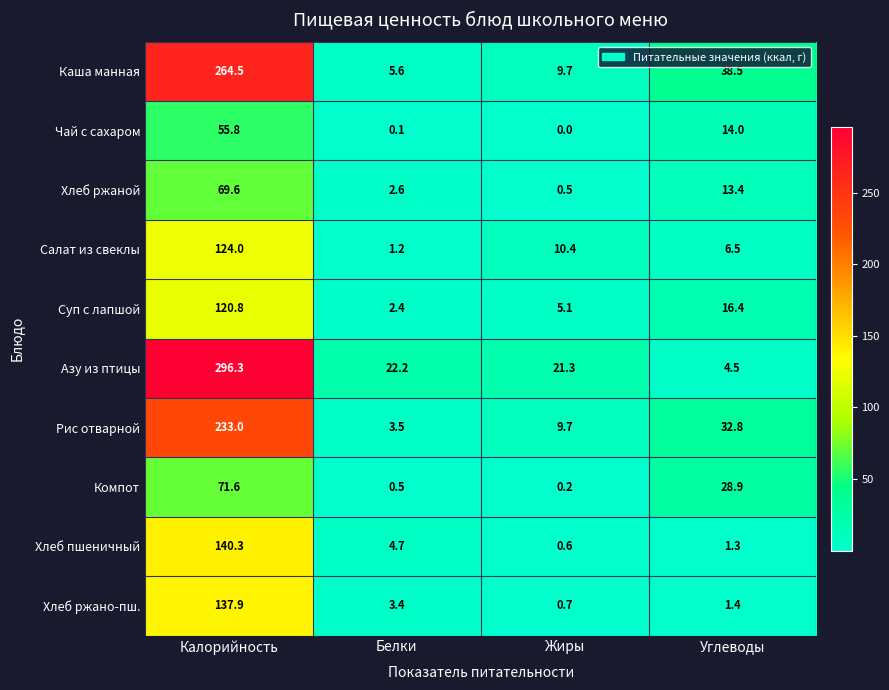

Rank the series at Калорийность from lowest to highest value.

Чай с сахаром, Хлеб ржаной, Компот, Суп с лапшой, Салат из свеклы, Хлеб ржано-пш., Хлеб пшеничный, Рис отварной, Каша манная, Азу из птицы